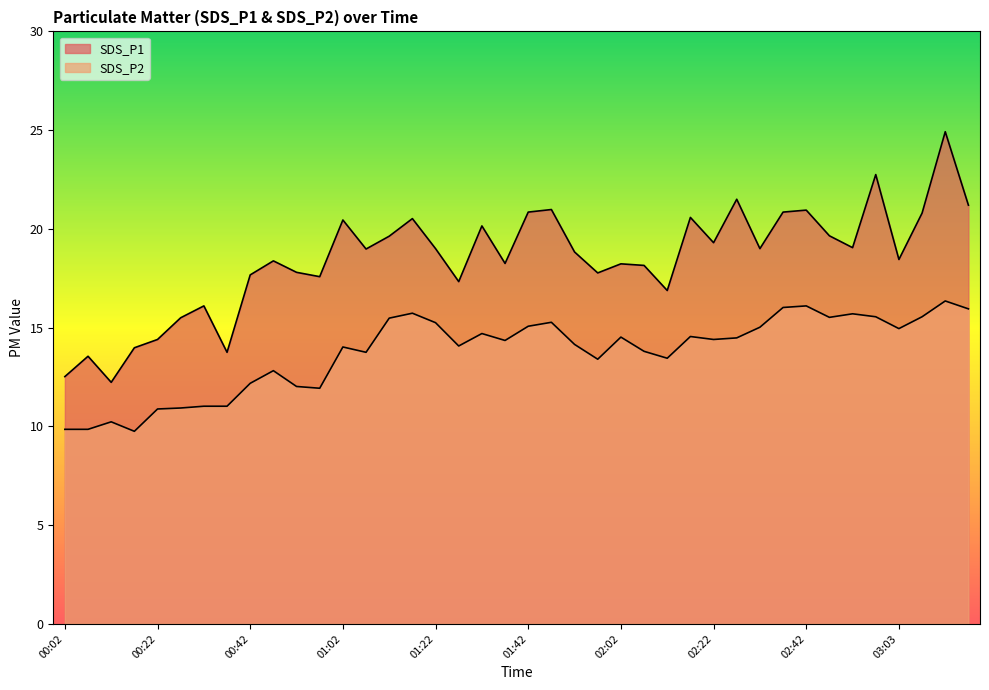

At which category is the sum across all series the highest?

03:13